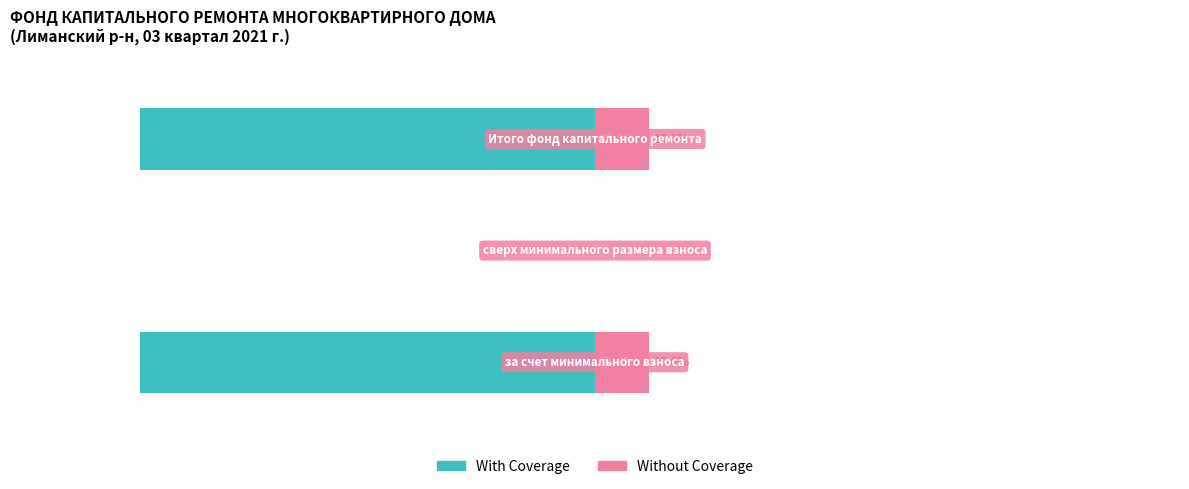

What is the total value across all series at 2?

-78.9